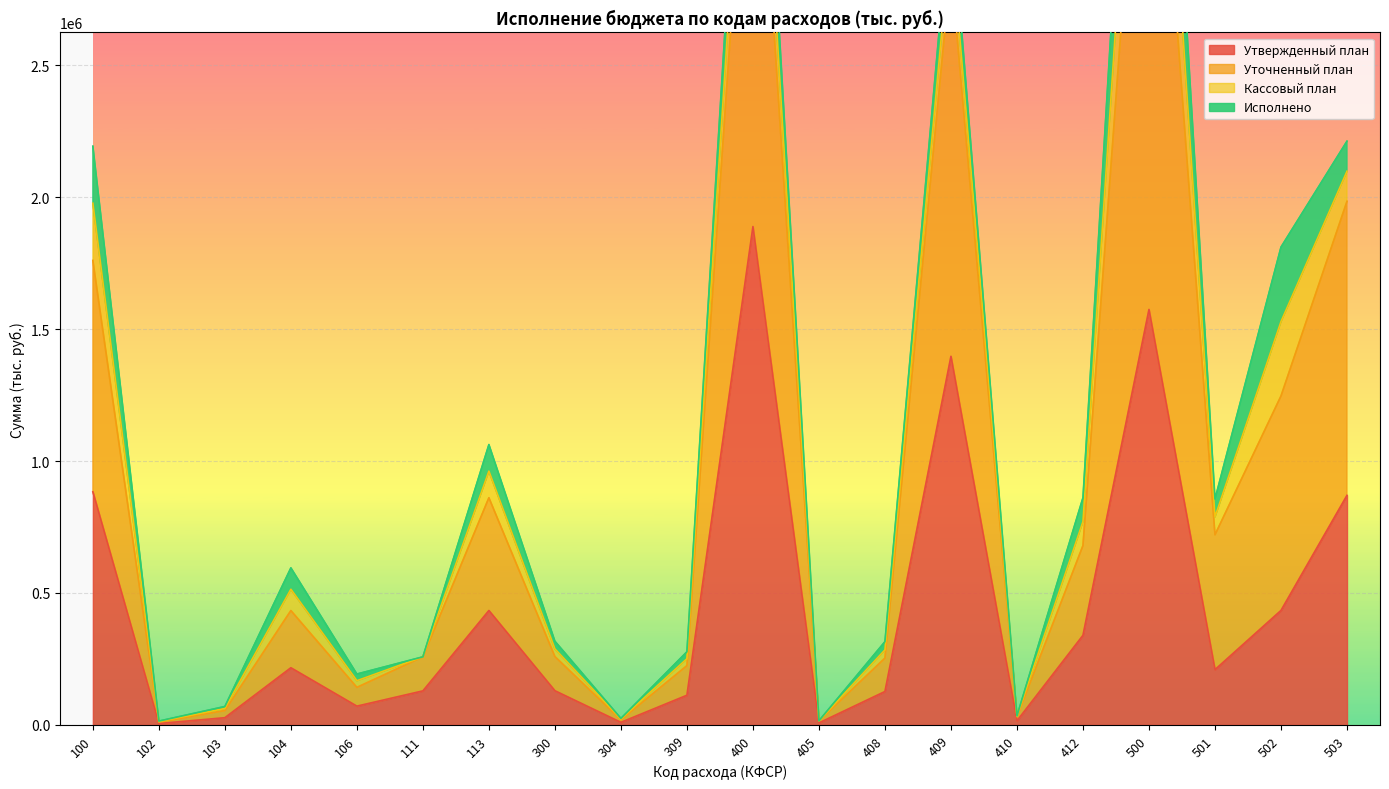

Which series has the largest range (max minus min)?

Уточненный план